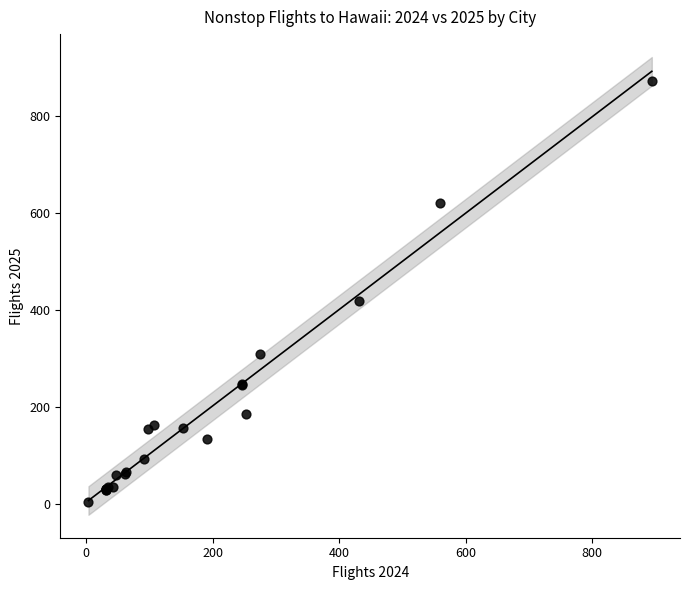

What Y value in the scatter plot is closest to 438?

418